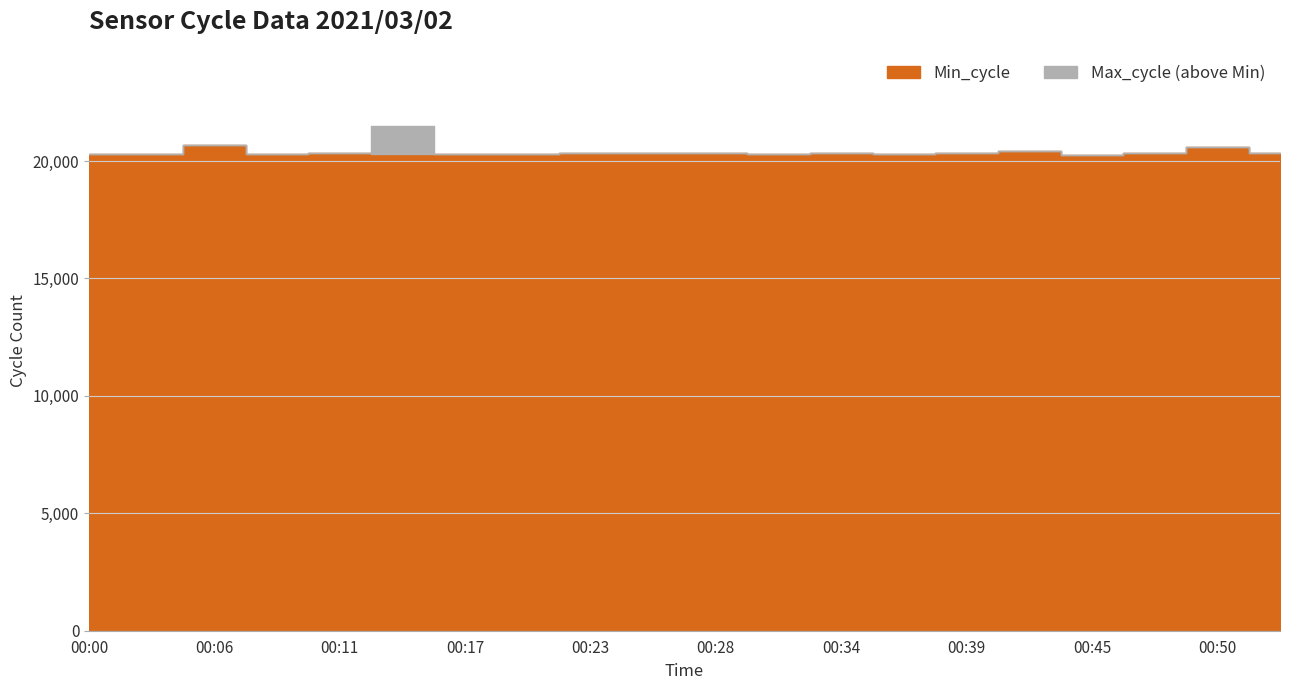

True or false: Min_cycle has a value of 20308 at 00:00.

True